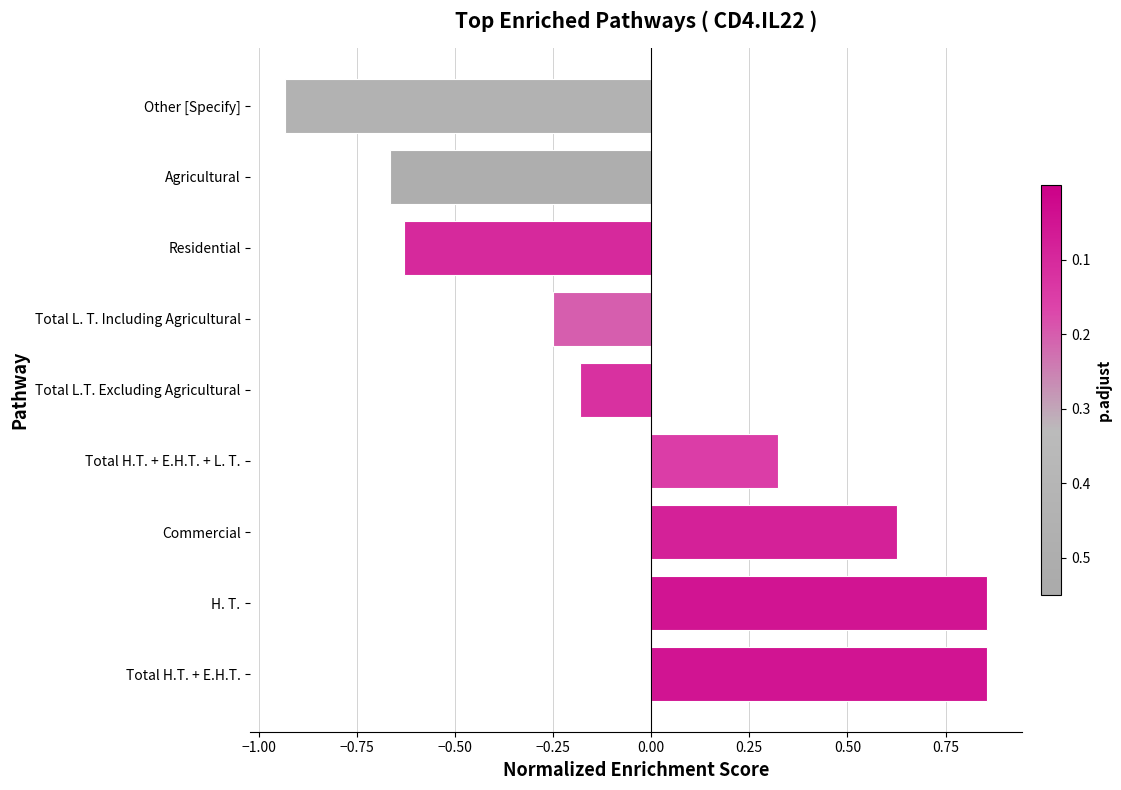

What is the difference between the values at Residential and Total H.T. + E.H.T. + L. T.?

1.0